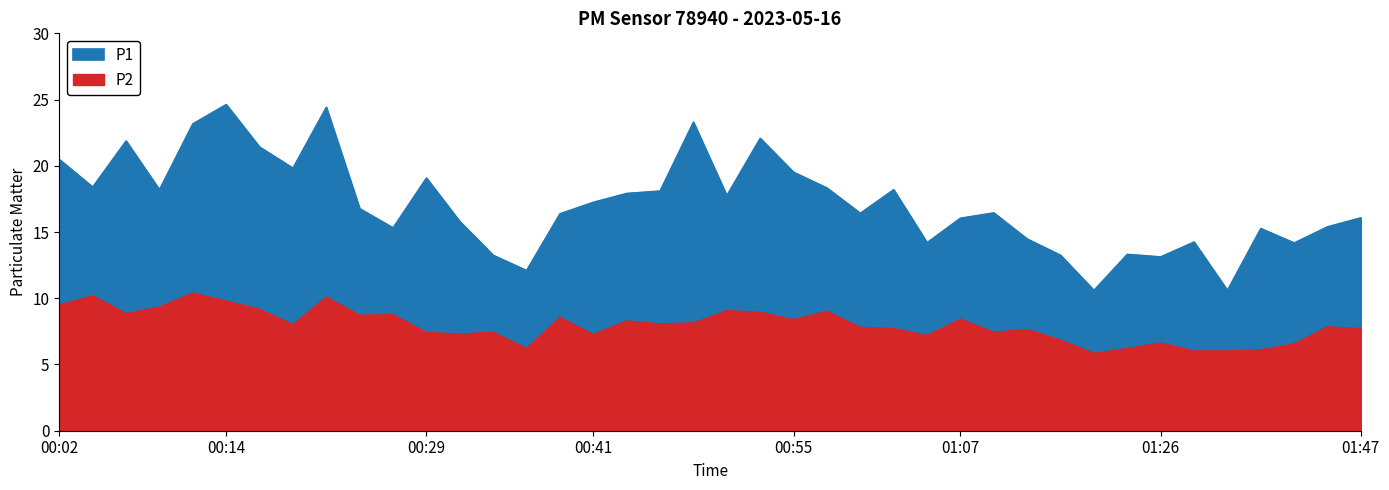

Rank the series at 00:02 from highest to lowest value.

P1, P2